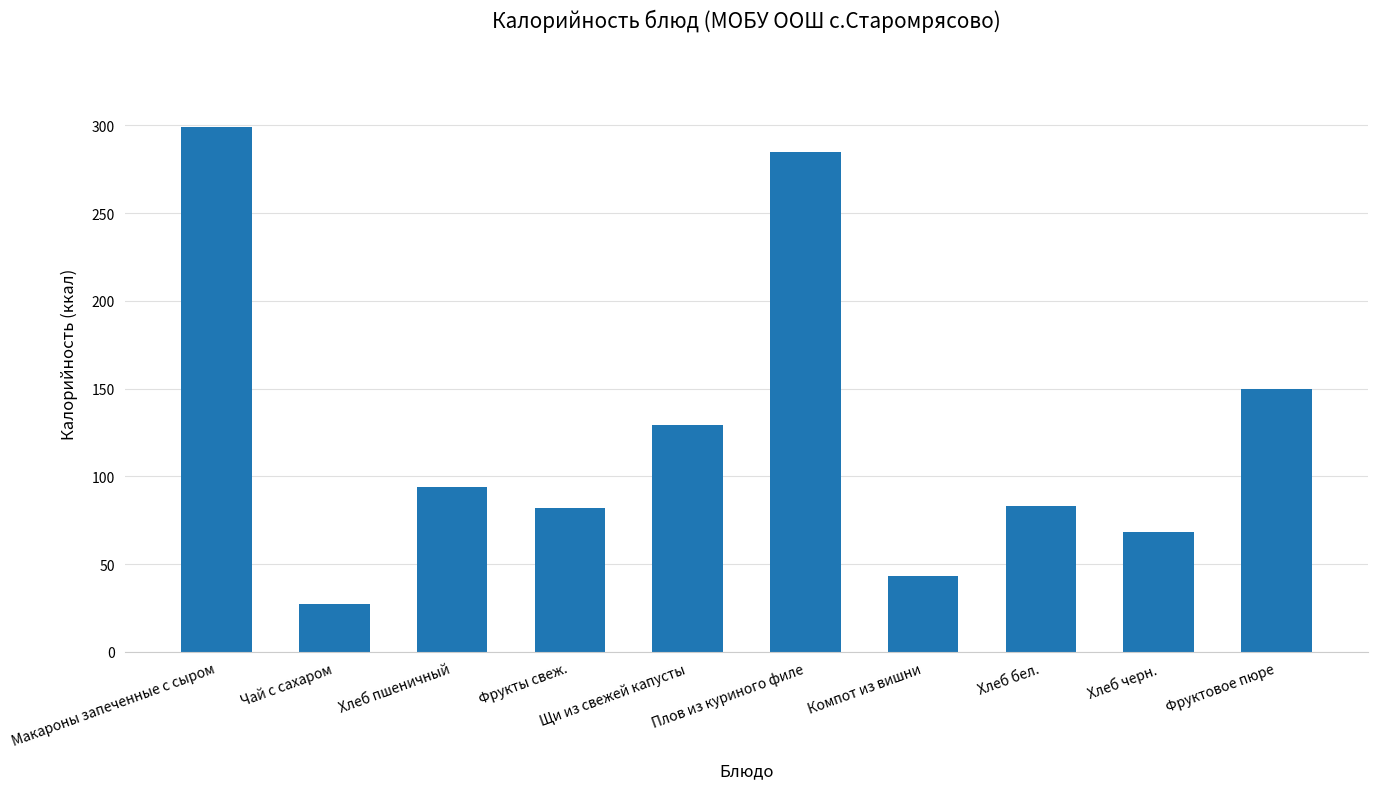

Approximately how many times larger is the value at Фрукты свеж. compared to Хлеб бел.?

1.0